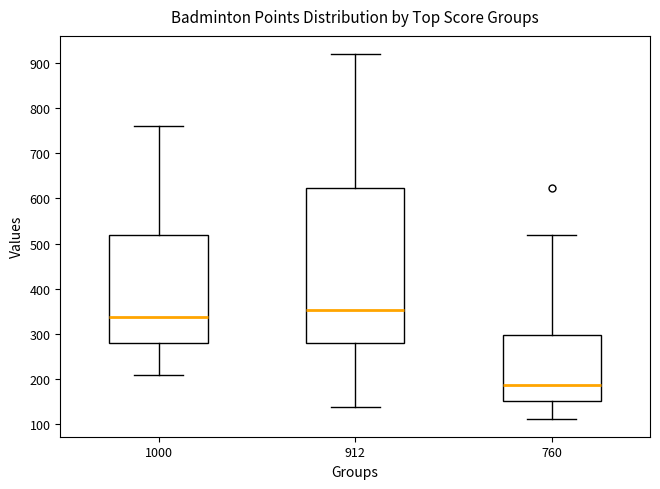

Reading left to right, transcribe this box plot: for each box, give where its median line is, the range the box spans, and where its two whiskers end, as read against the y-axis. The values are not printed on the chart, so give them approximately, as read against the axis.

1000: median 340, box 280 to 520, whiskers 210 to 760
912: median 350, box 280 to 620, whiskers 140 to 920
760: median 190, box 150 to 300, whiskers 110 to 520